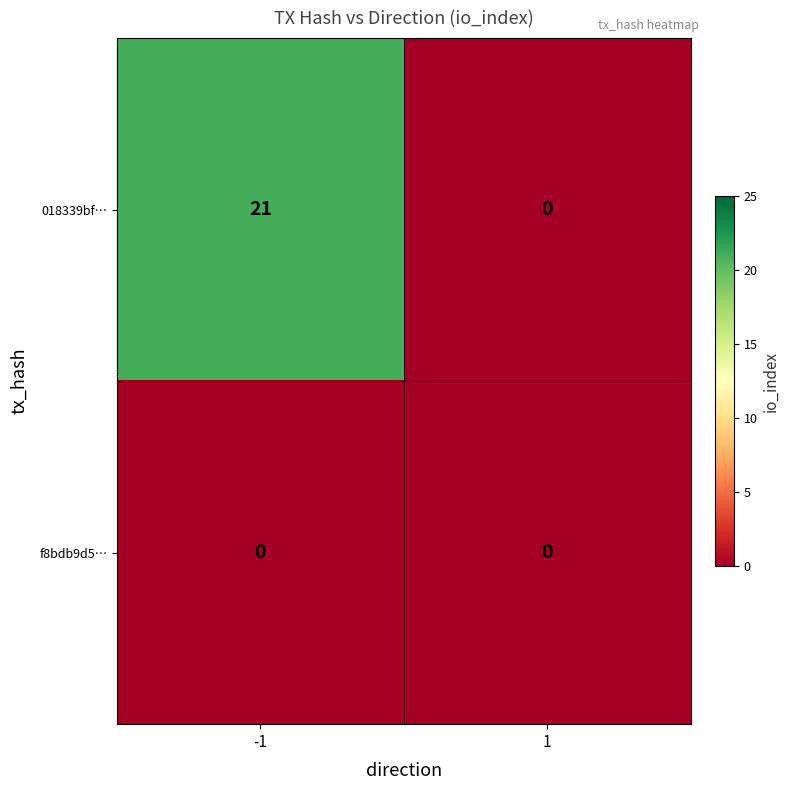

At which category is the sum across all series the highest?

-1